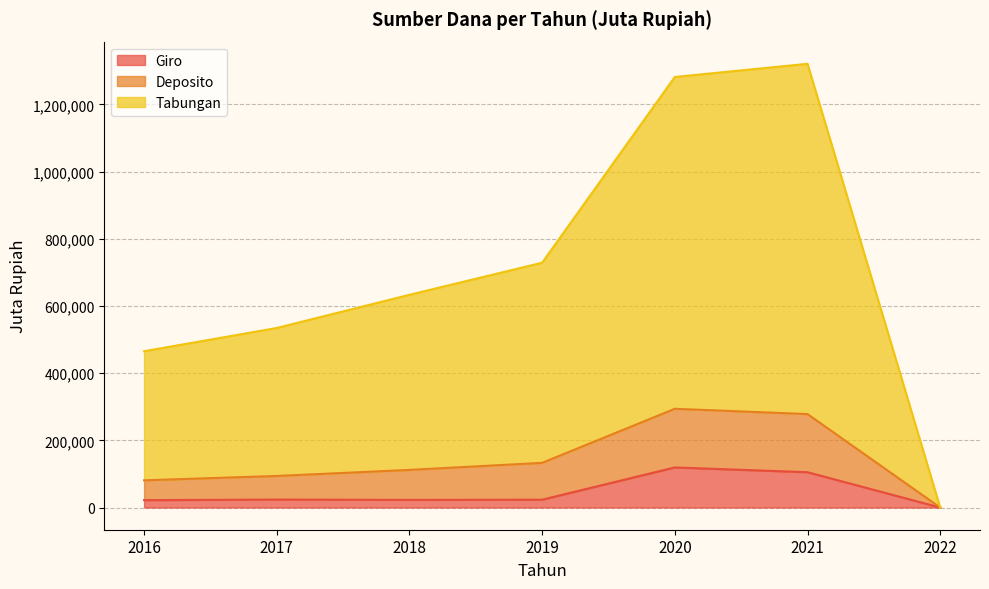

The value of Tabungan at 2017 is 35505. True or false?

False